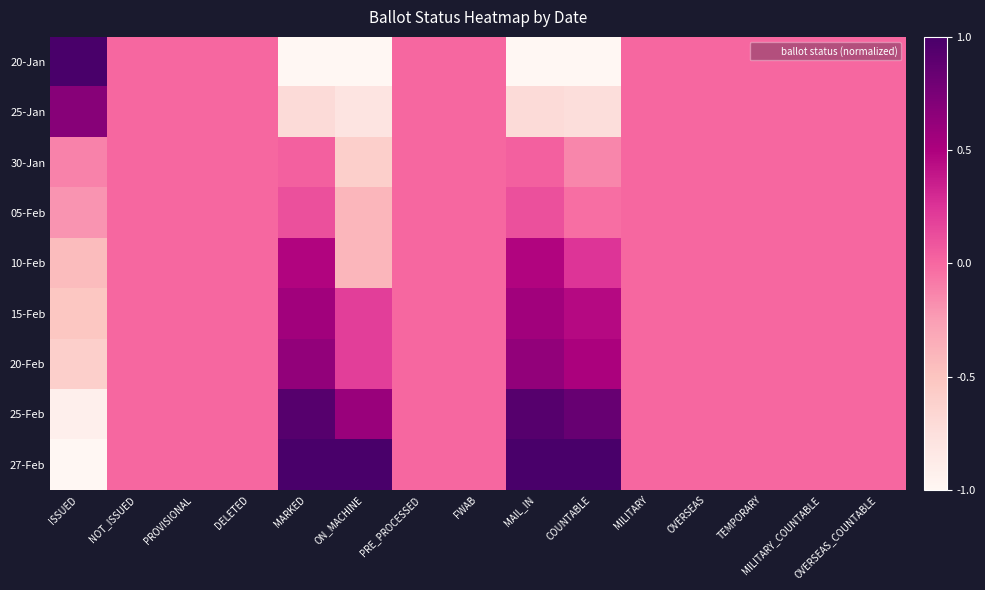

Reading left to right, transcribe all the data shown in this chart.

20-Jan: ISSUED=1.0	NOT_ISSUED=0.0	PROVISIONAL=0.0	DELETED=0.0	MARKED=-1.0	ON_MACHINE=-1.0	PRE_PROCESSED=0.0	FWAB=0.0	MAIL_IN=-1.0	COUNTABLE=-1.0	MILITARY=0.0	OVERSEAS=0.0	TEMPORARY=0.0	MILITARY_COUNTABLE=0.0	OVERSEAS_COUNTABLE=0.0
25-Jan: ISSUED=0.7	NOT_ISSUED=0.0	PROVISIONAL=0.0	DELETED=0.0	MARKED=-0.7	ON_MACHINE=-0.8	PRE_PROCESSED=0.0	FWAB=0.0	MAIL_IN=-0.7	COUNTABLE=-0.7	MILITARY=0.0	OVERSEAS=0.0	TEMPORARY=0.0	MILITARY_COUNTABLE=0.0	OVERSEAS_COUNTABLE=0.0
30-Jan: ISSUED=-0.1	NOT_ISSUED=0.0	PROVISIONAL=0.0	DELETED=0.0	MARKED=0.0	ON_MACHINE=-0.6	PRE_PROCESSED=0.0	FWAB=0.0	MAIL_IN=0.0	COUNTABLE=-0.1	MILITARY=0.0	OVERSEAS=0.0	TEMPORARY=0.0	MILITARY_COUNTABLE=0.0	OVERSEAS_COUNTABLE=0.0
05-Feb: ISSUED=-0.2	NOT_ISSUED=0.0	PROVISIONAL=0.0	DELETED=0.0	MARKED=0.1	ON_MACHINE=-0.4	PRE_PROCESSED=0.0	FWAB=0.0	MAIL_IN=0.1	COUNTABLE=-0.0	MILITARY=0.0	OVERSEAS=0.0	TEMPORARY=0.0	MILITARY_COUNTABLE=0.0	OVERSEAS_COUNTABLE=0.0
10-Feb: ISSUED=-0.4	NOT_ISSUED=0.0	PROVISIONAL=0.0	DELETED=0.0	MARKED=0.5	ON_MACHINE=-0.4	PRE_PROCESSED=0.0	FWAB=0.0	MAIL_IN=0.5	COUNTABLE=0.2	MILITARY=0.0	OVERSEAS=0.0	TEMPORARY=0.0	MILITARY_COUNTABLE=0.0	OVERSEAS_COUNTABLE=0.0
15-Feb: ISSUED=-0.5	NOT_ISSUED=0.0	PROVISIONAL=0.0	DELETED=0.0	MARKED=0.6	ON_MACHINE=0.2	PRE_PROCESSED=0.0	FWAB=0.0	MAIL_IN=0.6	COUNTABLE=0.5	MILITARY=0.0	OVERSEAS=0.0	TEMPORARY=0.0	MILITARY_COUNTABLE=0.0	OVERSEAS_COUNTABLE=0.0
20-Feb: ISSUED=-0.6	NOT_ISSUED=0.0	PROVISIONAL=0.0	DELETED=0.0	MARKED=0.6	ON_MACHINE=0.2	PRE_PROCESSED=0.0	FWAB=0.0	MAIL_IN=0.6	COUNTABLE=0.5	MILITARY=0.0	OVERSEAS=0.0	TEMPORARY=0.0	MILITARY_COUNTABLE=0.0	OVERSEAS_COUNTABLE=0.0
25-Feb: ISSUED=-0.9	NOT_ISSUED=0.0	PROVISIONAL=0.0	DELETED=0.0	MARKED=0.9	ON_MACHINE=0.6	PRE_PROCESSED=0.0	FWAB=0.0	MAIL_IN=0.9	COUNTABLE=0.8	MILITARY=0.0	OVERSEAS=0.0	TEMPORARY=0.0	MILITARY_COUNTABLE=0.0	OVERSEAS_COUNTABLE=0.0
27-Feb: ISSUED=-1.0	NOT_ISSUED=0.0	PROVISIONAL=0.0	DELETED=0.0	MARKED=1.0	ON_MACHINE=1.0	PRE_PROCESSED=0.0	FWAB=0.0	MAIL_IN=1.0	COUNTABLE=1.0	MILITARY=0.0	OVERSEAS=0.0	TEMPORARY=0.0	MILITARY_COUNTABLE=0.0	OVERSEAS_COUNTABLE=0.0